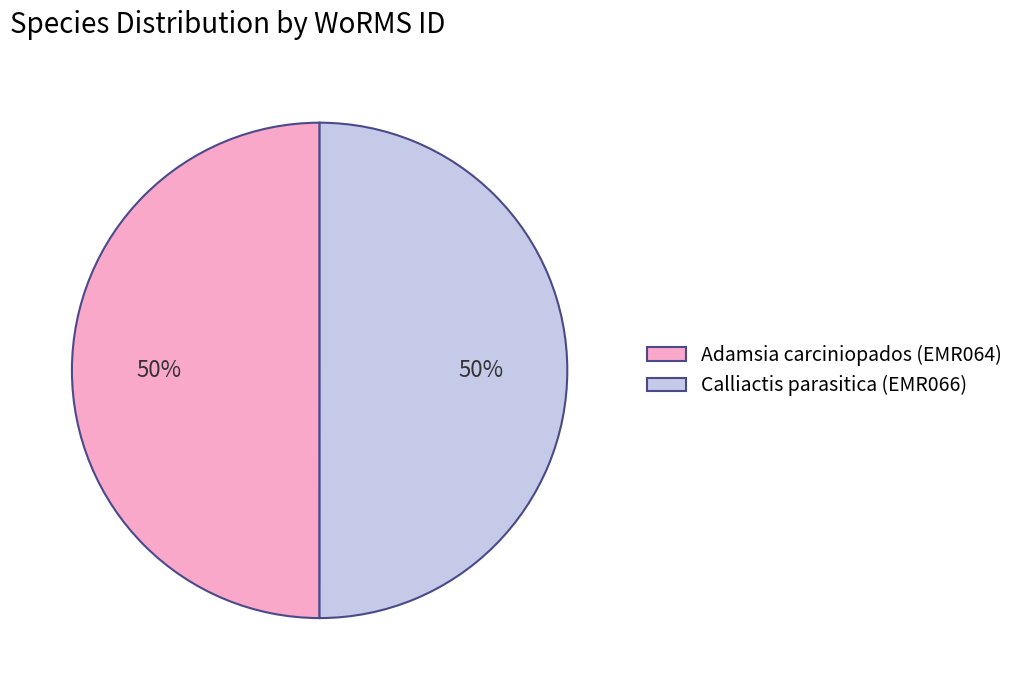

Count the number of slices in the pie.

2